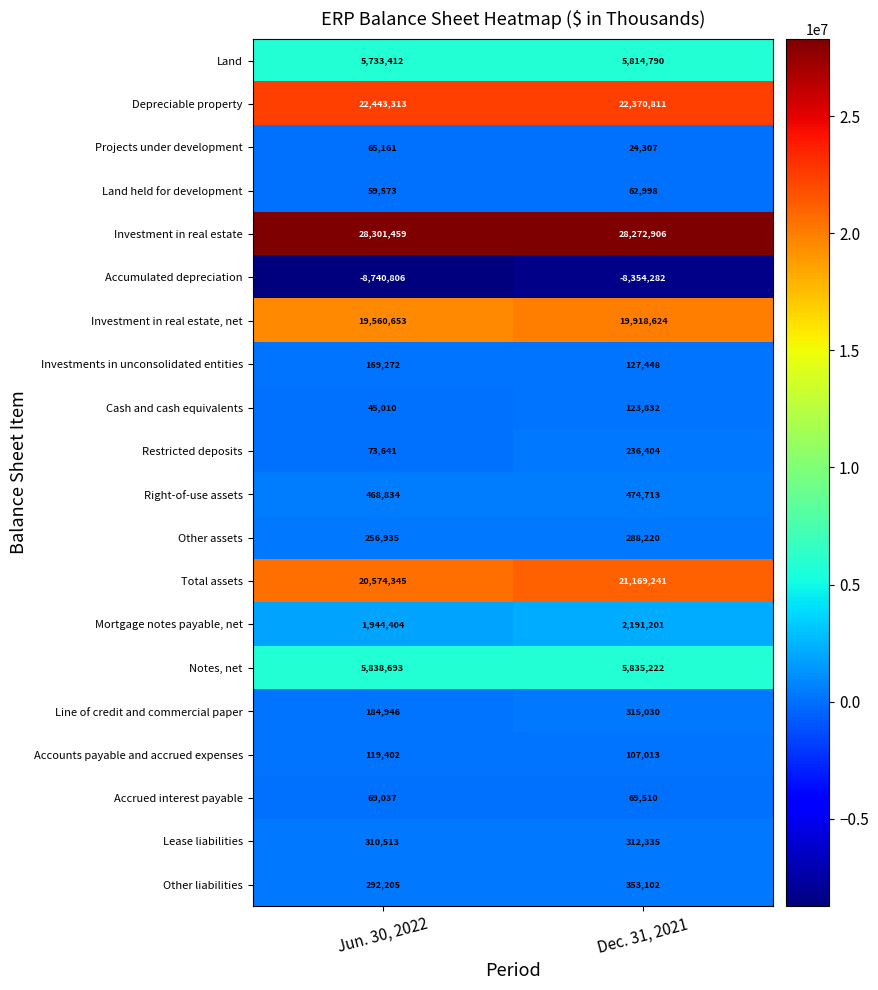

The Accumulated depreciation series shows -11232178 at Dec. 31, 2021. True or false?

False